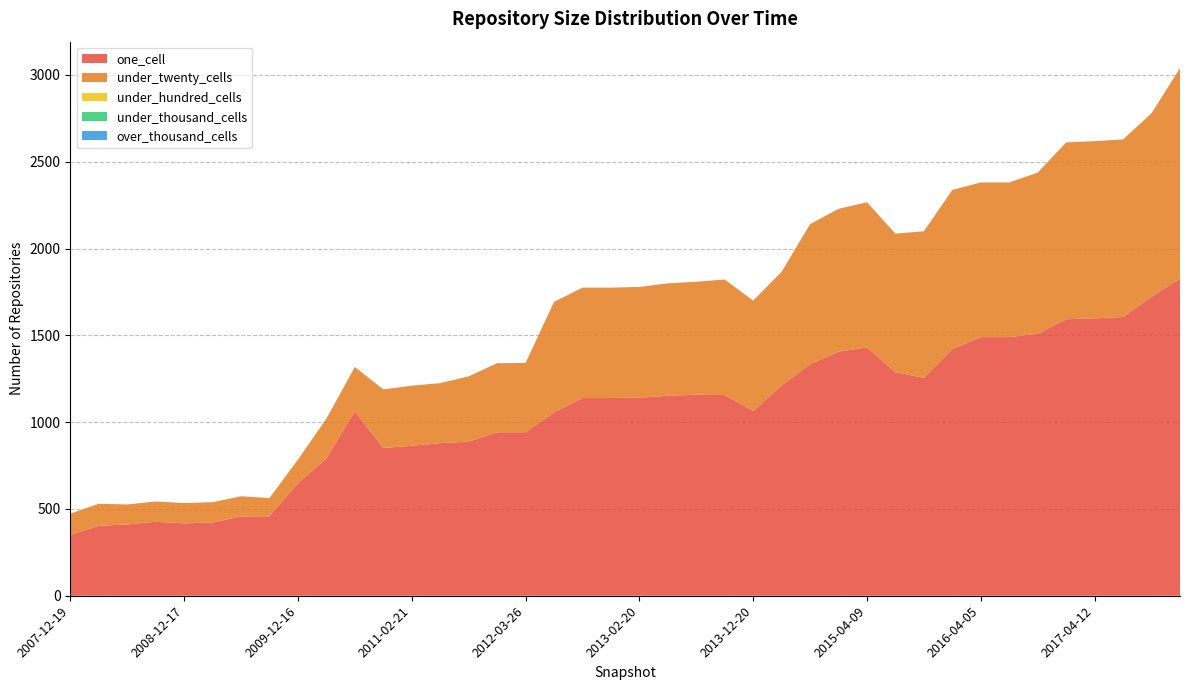

Reading right to left, extract all data points from this chart.

one_cell: 2017-12-22=1826	2017-10-12=1723	2017-07-24=1606	2017-04-12=1598	2016-12-27=1593	2016-10-07=1509	2016-07-04=1490	2016-04-05=1490	2016-01-04=1421	2015-10-01=1255	2015-07-03=1288	2015-04-09=1431	2015-01-19=1406	2014-09-08=1334	2014-03-28=1211	2013-12-20=1065	2013-09-10=1156	2013-07-09=1158	2013-05-21=1152	2013-02-20=1141	2012-12-11=1139	2012-10-31=1139	2012-07-13=1057	2012-03-26=942	2012-01-18=942	2011-09-05=888	2011-06-10=879	2011-02-21=864	2010-11-17=851	2010-07-26=1062	2010-04-01=791	2009-12-16=649	2009-09-25=458	2009-06-17=457	2009-04-06=422	2008-12-17=417	2008-10-10=426	2008-06-27=411	2008-04-01=403	2007-12-19=350
under_twenty_cells: 2017-12-22=1214	2017-10-12=1057	2017-07-24=1023	2017-04-12=1021	2016-12-27=1019	2016-10-07=929	2016-07-04=891	2016-04-05=891	2016-01-04=917	2015-10-01=845	2015-07-03=798	2015-04-09=836	2015-01-19=823	2014-09-08=807	2014-03-28=656	2013-12-20=635	2013-09-10=666	2013-07-09=651	2013-05-21=648	2013-02-20=638	2012-12-11=636	2012-10-31=636	2012-07-13=636	2012-03-26=399	2012-01-18=398	2011-09-05=376	2011-06-10=346	2011-02-21=346	2010-11-17=338	2010-07-26=256	2010-04-01=229	2009-12-16=135	2009-09-25=105	2009-06-17=116	2009-04-06=117	2008-12-17=117	2008-10-10=117	2008-06-27=115	2008-04-01=127	2007-12-19=123
under_hundred_cells: 2017-12-22=0	2017-10-12=0	2017-07-24=0	2017-04-12=0	2016-12-27=0	2016-10-07=0	2016-07-04=0	2016-04-05=0	2016-01-04=0	2015-10-01=0	2015-07-03=0	2015-04-09=0	2015-01-19=0	2014-09-08=0	2014-03-28=0	2013-12-20=0	2013-09-10=0	2013-07-09=0	2013-05-21=0	2013-02-20=0	2012-12-11=0	2012-10-31=0	2012-07-13=0	2012-03-26=0	2012-01-18=0	2011-09-05=0	2011-06-10=0	2011-02-21=0	2010-11-17=0	2010-07-26=0	2010-04-01=0	2009-12-16=0	2009-09-25=0	2009-06-17=0	2009-04-06=0	2008-12-17=0	2008-10-10=0	2008-06-27=0	2008-04-01=0	2007-12-19=0
under_thousand_cells: 2017-12-22=0	2017-10-12=0	2017-07-24=0	2017-04-12=0	2016-12-27=0	2016-10-07=0	2016-07-04=0	2016-04-05=0	2016-01-04=0	2015-10-01=0	2015-07-03=0	2015-04-09=0	2015-01-19=0	2014-09-08=0	2014-03-28=0	2013-12-20=0	2013-09-10=0	2013-07-09=0	2013-05-21=0	2013-02-20=0	2012-12-11=0	2012-10-31=0	2012-07-13=0	2012-03-26=0	2012-01-18=0	2011-09-05=0	2011-06-10=0	2011-02-21=0	2010-11-17=0	2010-07-26=0	2010-04-01=0	2009-12-16=0	2009-09-25=0	2009-06-17=0	2009-04-06=0	2008-12-17=0	2008-10-10=0	2008-06-27=0	2008-04-01=0	2007-12-19=0
over_thousand_cells: 2017-12-22=0	2017-10-12=0	2017-07-24=0	2017-04-12=0	2016-12-27=0	2016-10-07=0	2016-07-04=0	2016-04-05=0	2016-01-04=0	2015-10-01=0	2015-07-03=0	2015-04-09=0	2015-01-19=0	2014-09-08=0	2014-03-28=0	2013-12-20=0	2013-09-10=0	2013-07-09=0	2013-05-21=0	2013-02-20=0	2012-12-11=0	2012-10-31=0	2012-07-13=0	2012-03-26=0	2012-01-18=0	2011-09-05=0	2011-06-10=0	2011-02-21=0	2010-11-17=0	2010-07-26=0	2010-04-01=0	2009-12-16=0	2009-09-25=0	2009-06-17=0	2009-04-06=0	2008-12-17=0	2008-10-10=0	2008-06-27=0	2008-04-01=0	2007-12-19=0